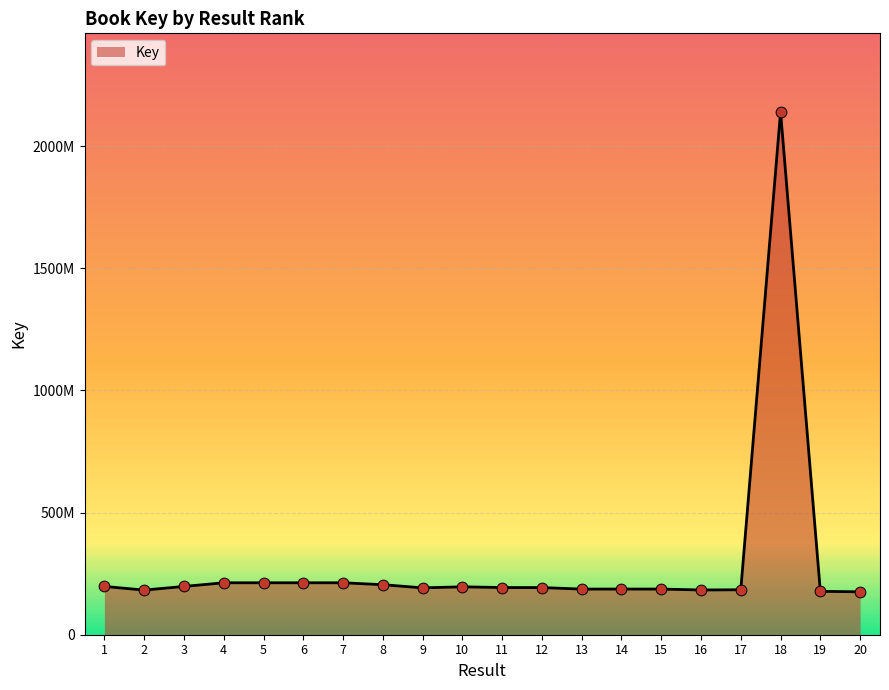

Approximately how many times larger is the value at 3 compared to 7?

0.9